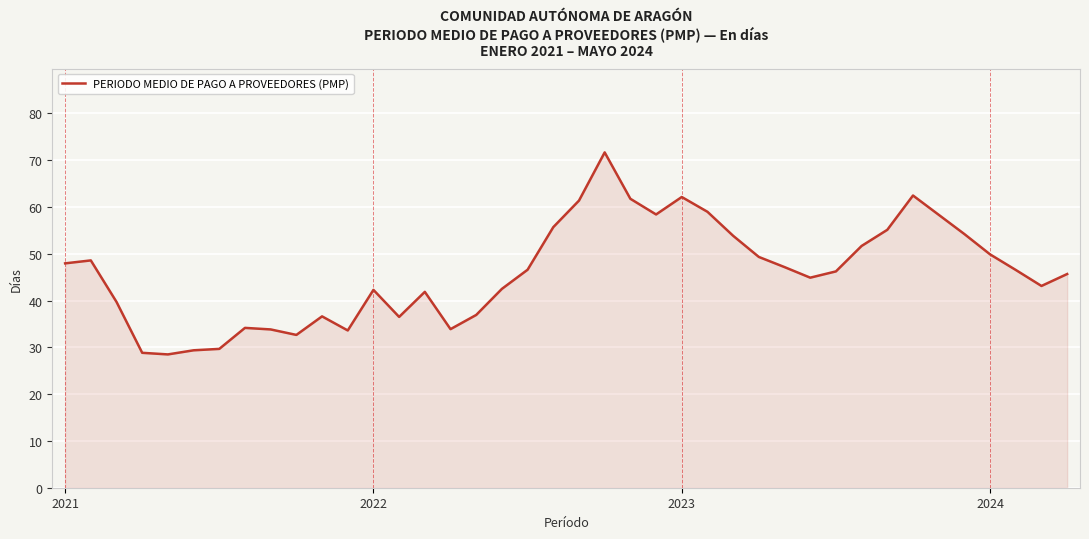

Does the chart have visible grid lines?

Yes